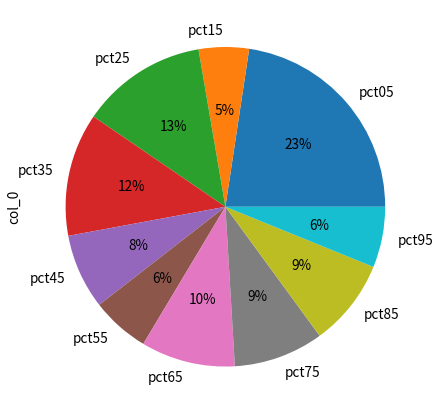

Does any single category account for the majority?

No